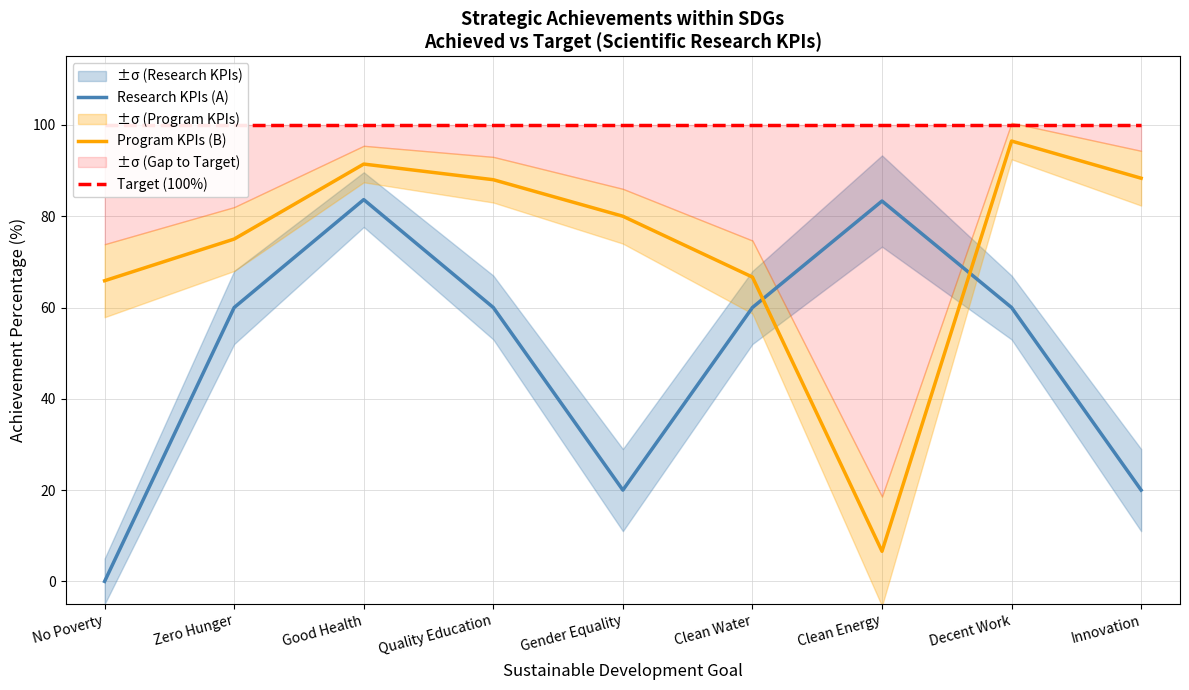

What is the approximate value of Target (100%) at Innovation?

100.0